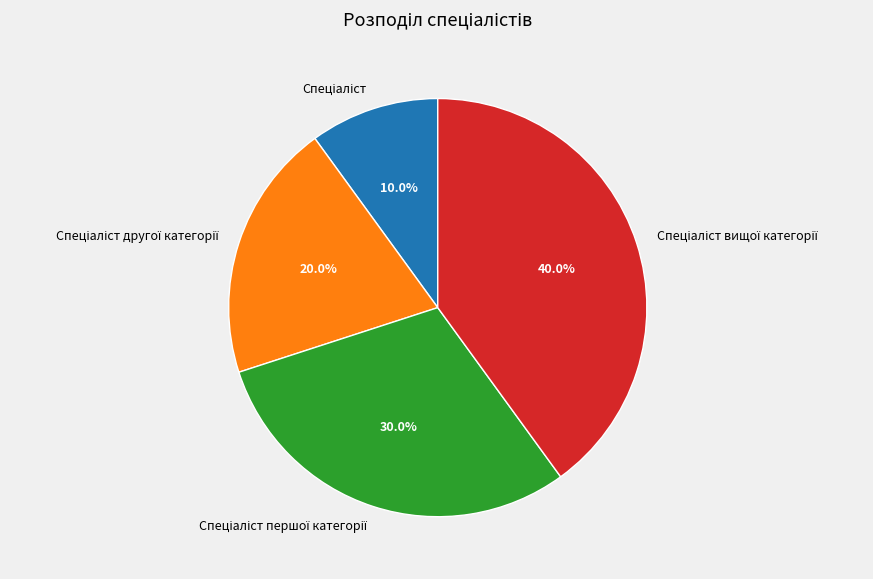

How many slices are in this pie chart?

4